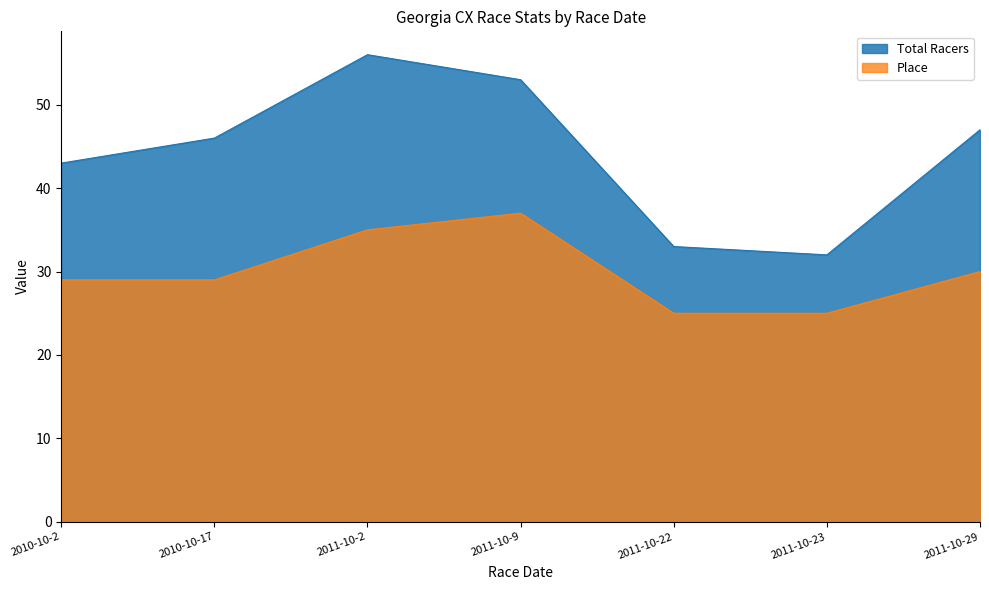

How many lines are shown in the chart?

2